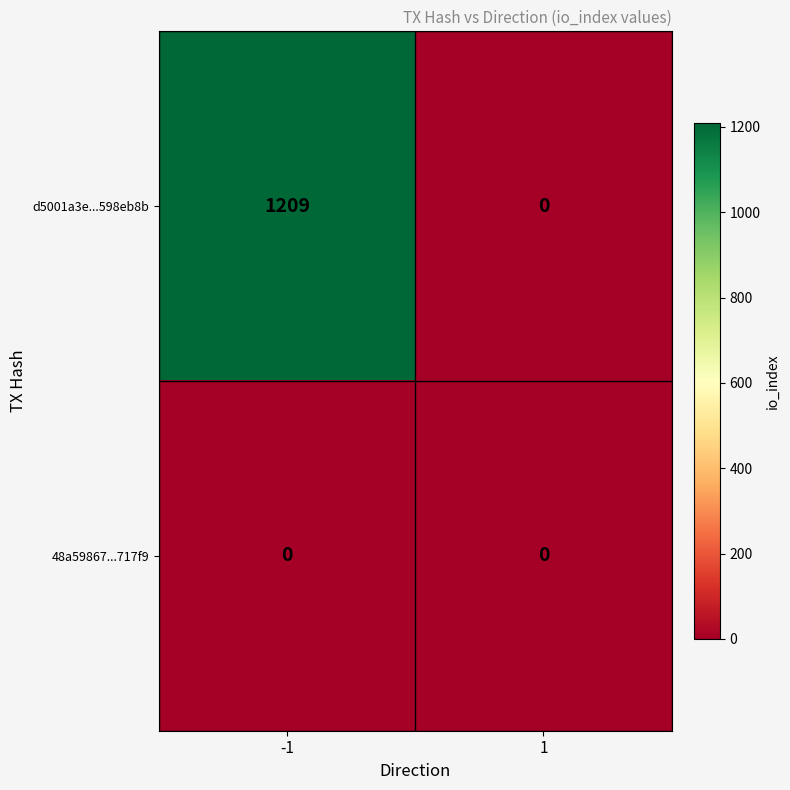

At -1, list the series in order from largest to smallest.

d5001a3e...598eb8b, 48a59867...717f9